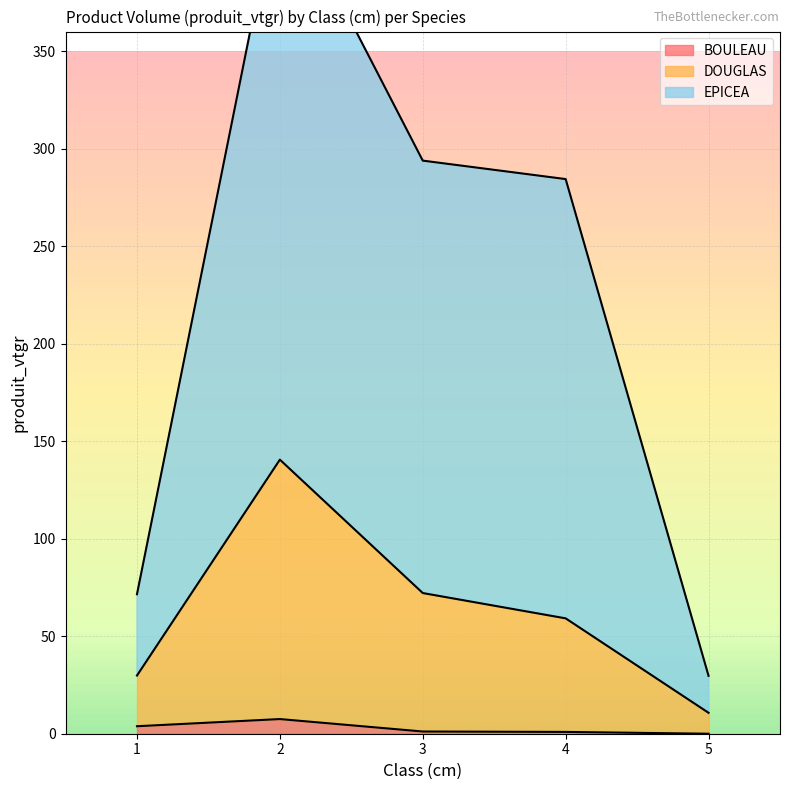

True or false: DOUGLAS has a value of 123.2 at 3.

False